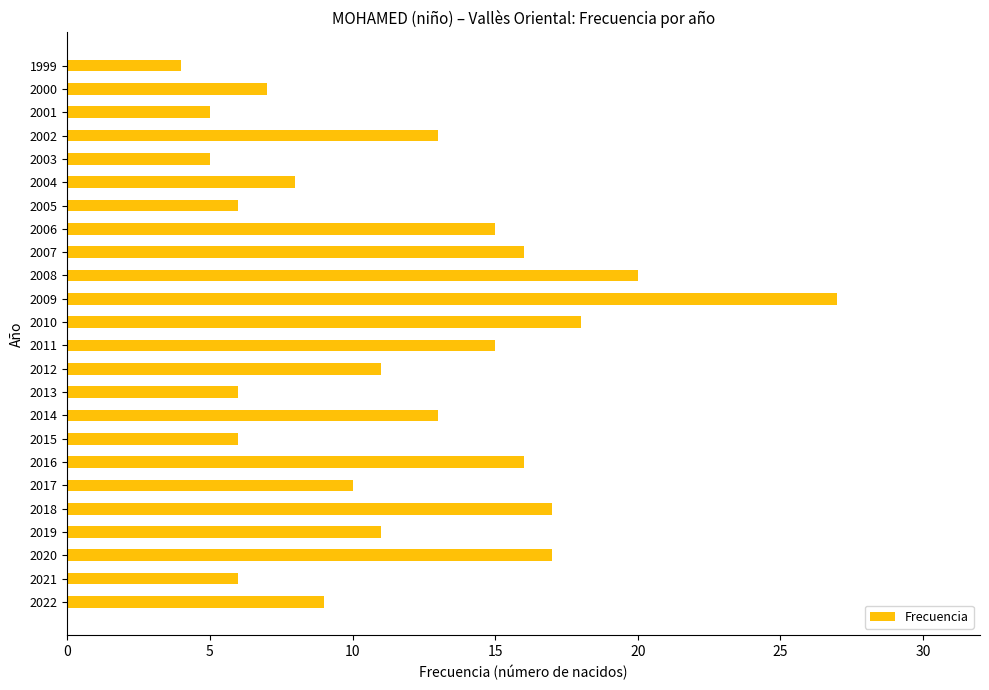

Read the value at 2012.

11